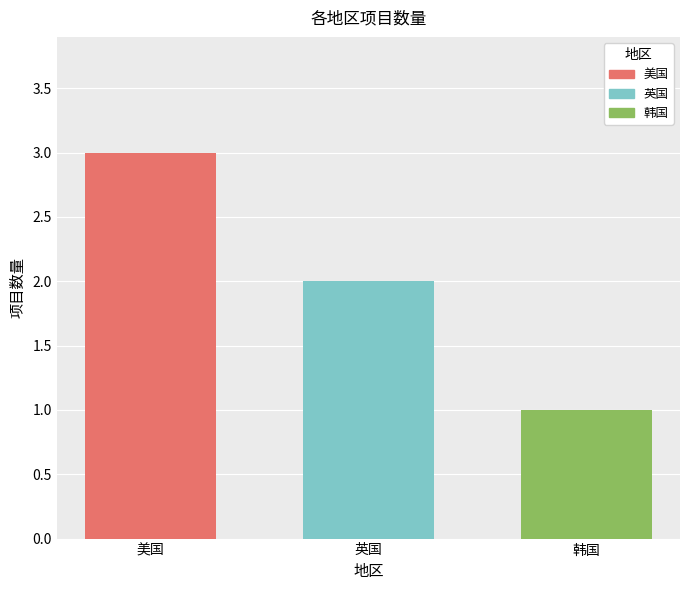

How many values are below 2?

1